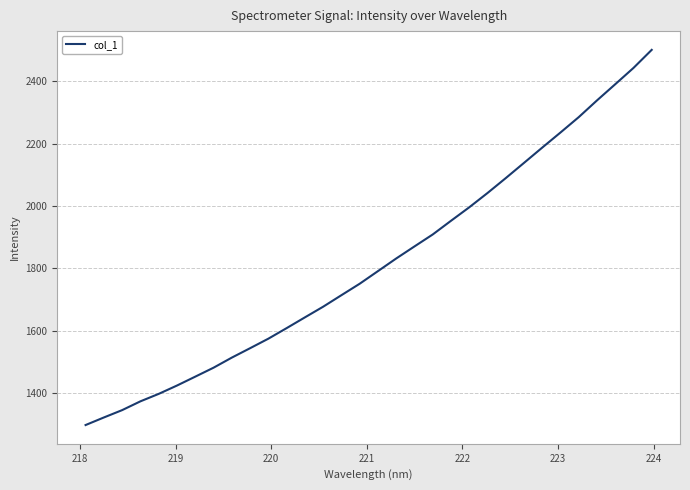

What is the difference between the maximum and minimum values?

1202.5